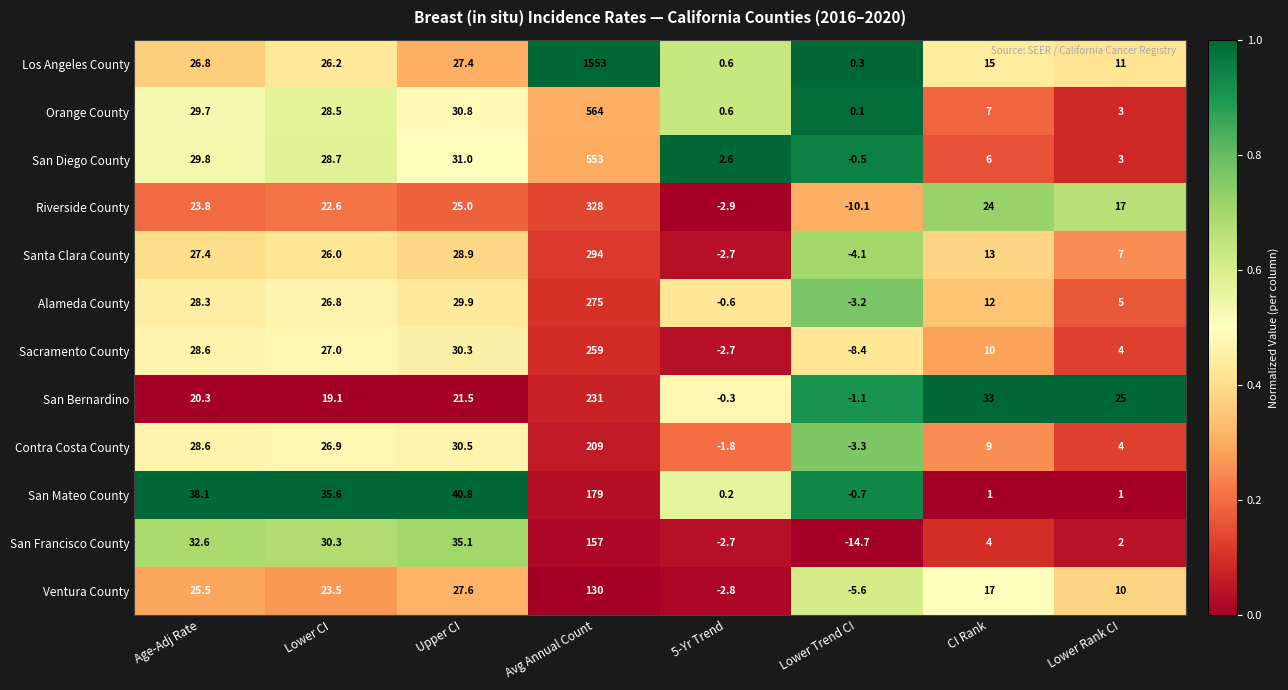

Rank the categories by Sacramento County value from lowest to highest.

Lower Trend CI, 5-Yr Trend, Lower Rank CI, CI Rank, Lower CI, Age-Adj Rate, Upper CI, Avg Annual Count